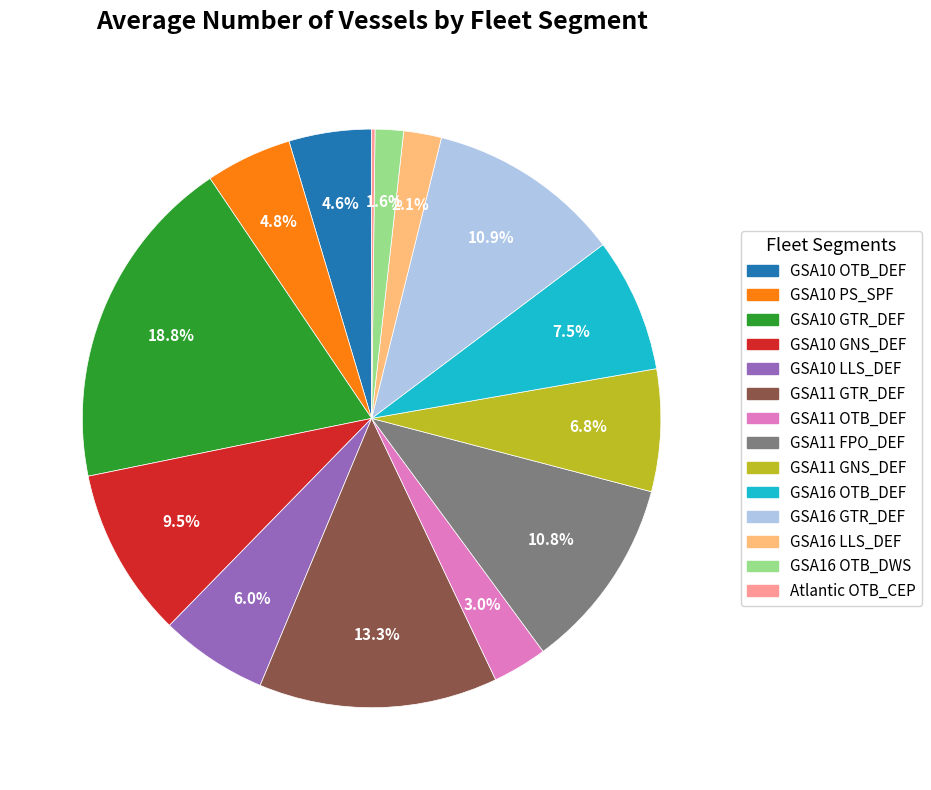

Is there a majority slice in this chart?

No